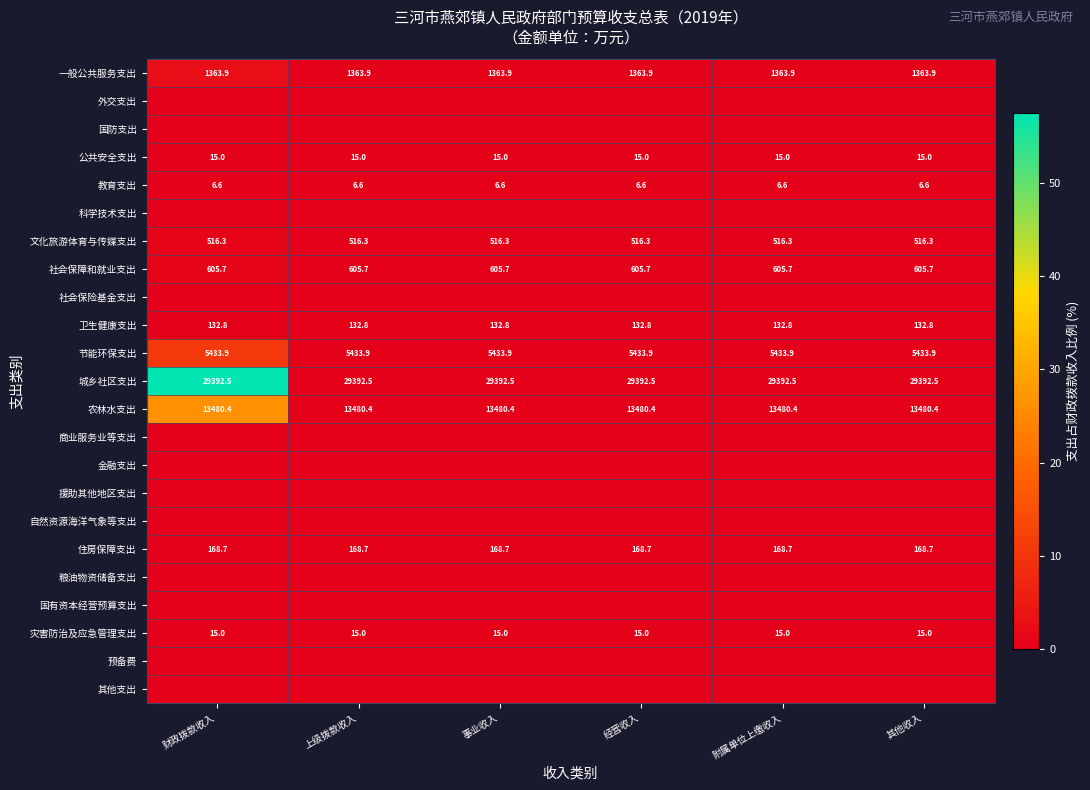

What is the average value of the 教育支出 series?

6.6